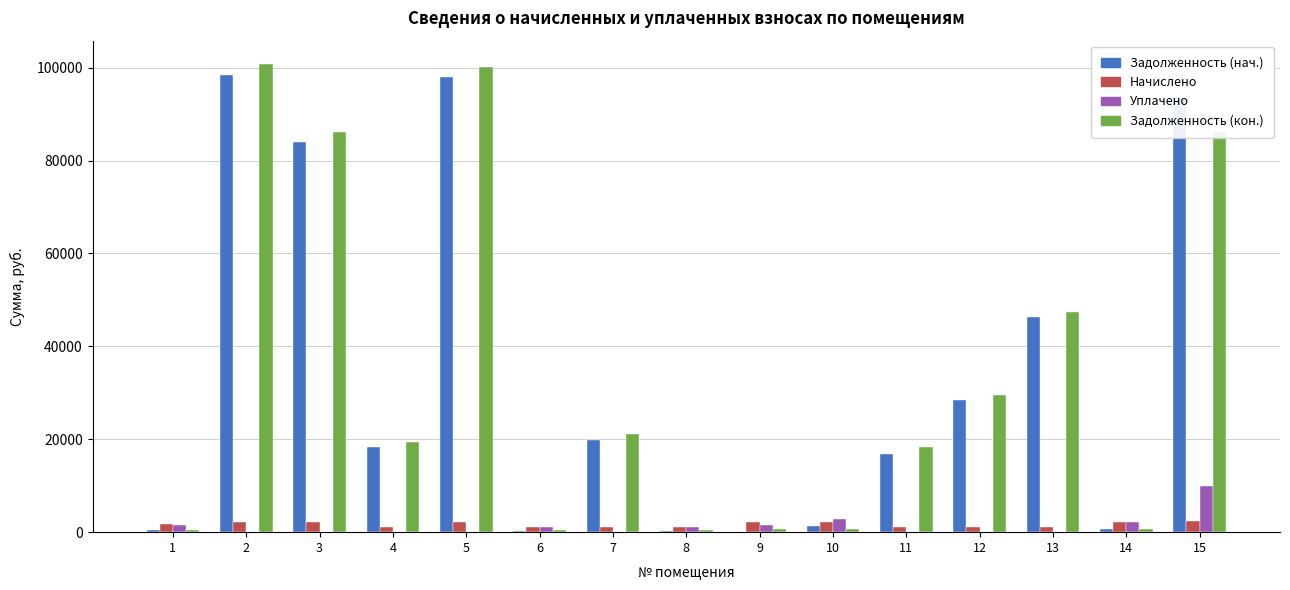

Is the value of Начислено at 15 greater than the value of Уплачено at 3?

Yes